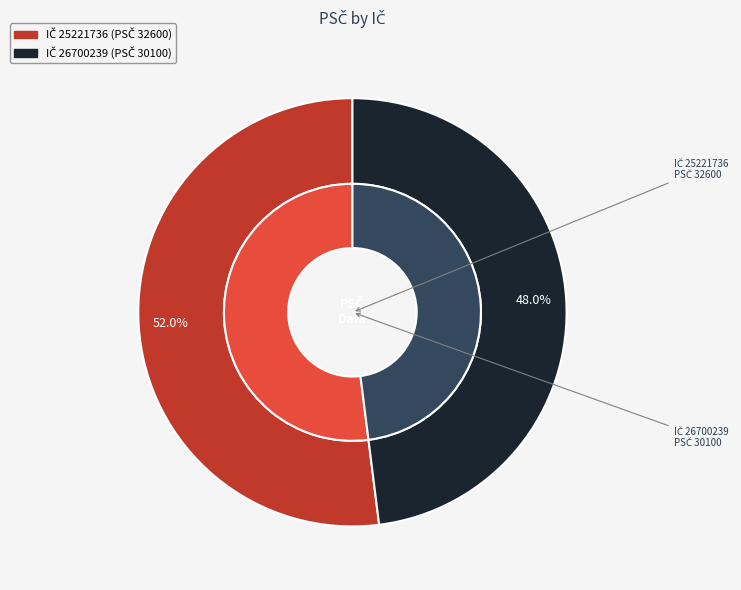

True or false: 25221736 accounts for 52% of the total.

True